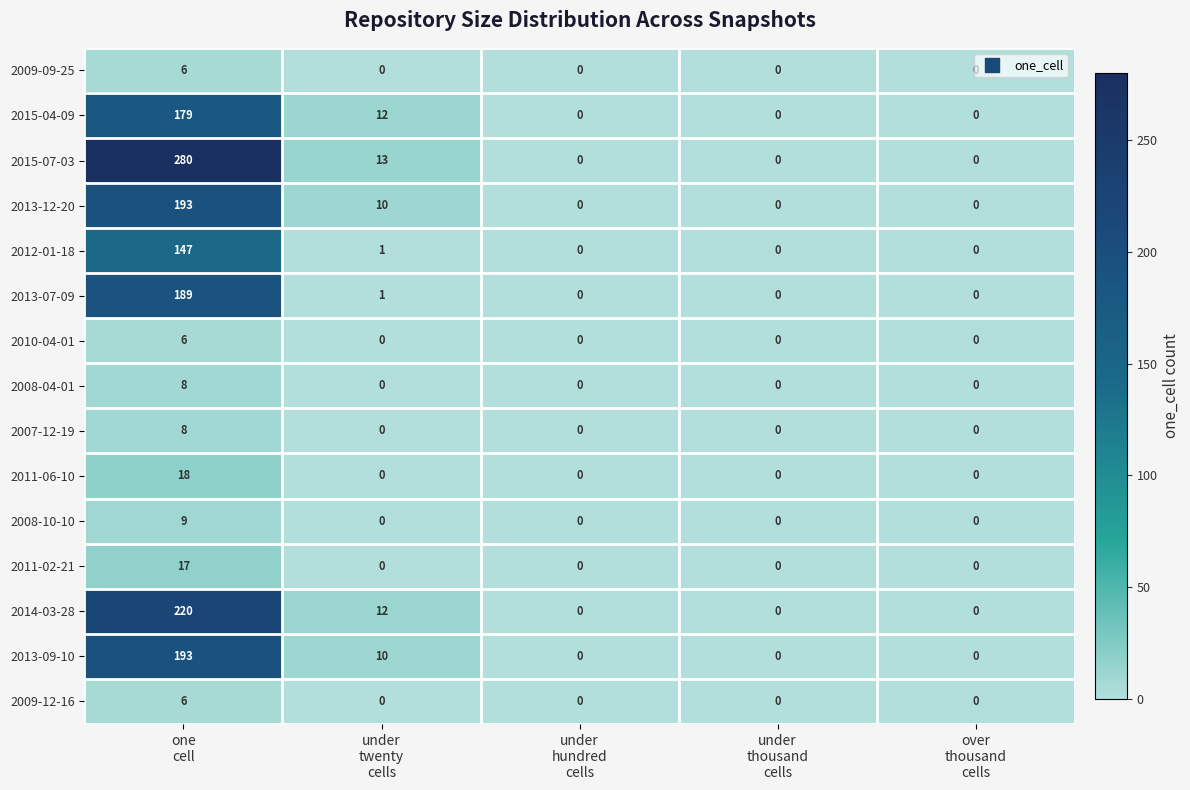

How many 2009-09-25 values are between 0 and 1?

4